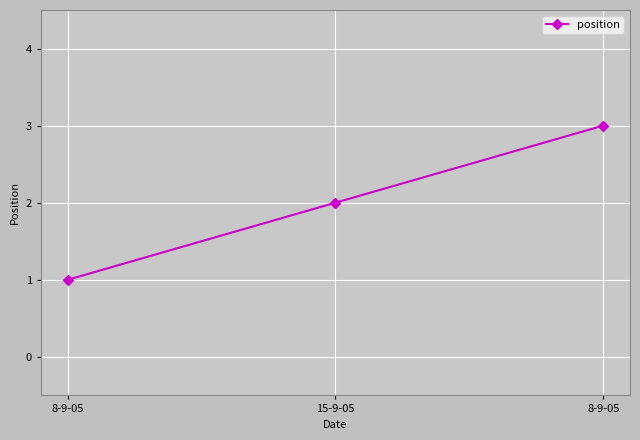

At which category does the chart reach its minimum across all series?

8-9-05